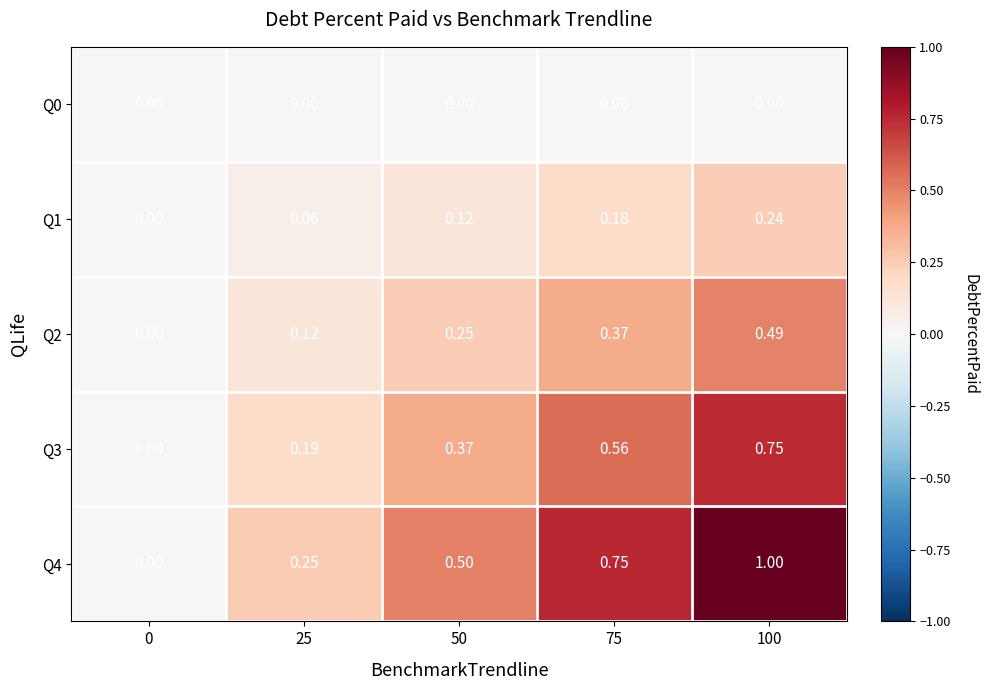

What is the spread (max minus min) of values at 100?

1.0